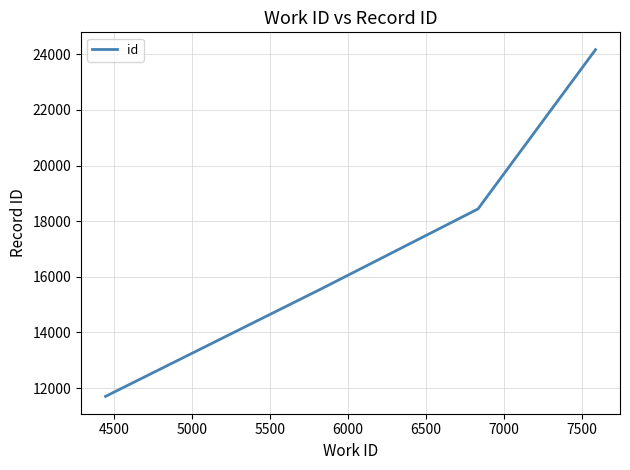

What is the smallest value displayed?

11699